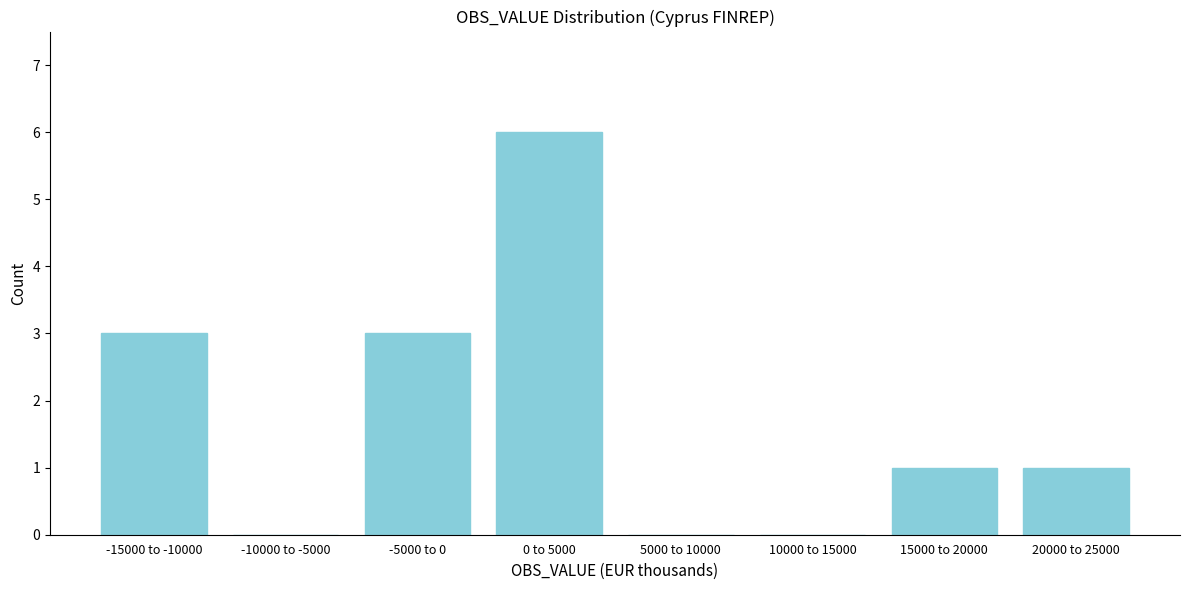

Reading left to right, list all the values displayed in this chart.

-15000 to -10000=3	-10000 to -5000=0	-5000 to 0=3	0 to 5000=6	5000 to 10000=0	10000 to 15000=0	15000 to 20000=1	20000 to 25000=1